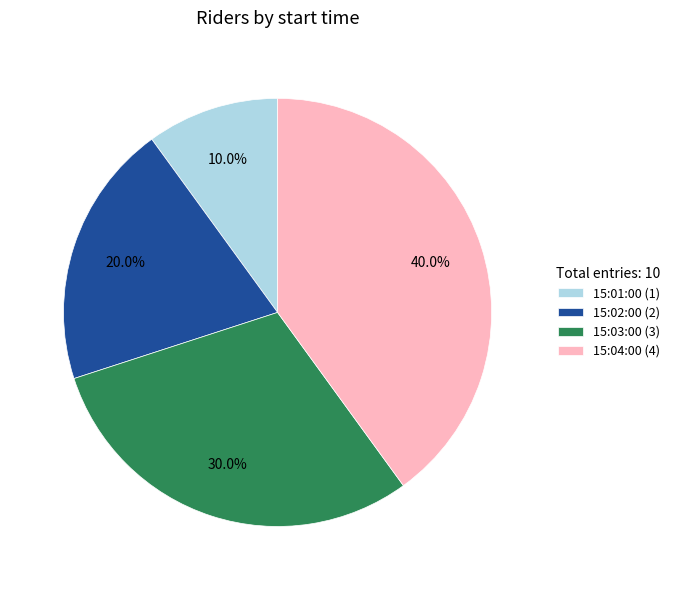

Is there any slice that represents more than half of the pie?

No